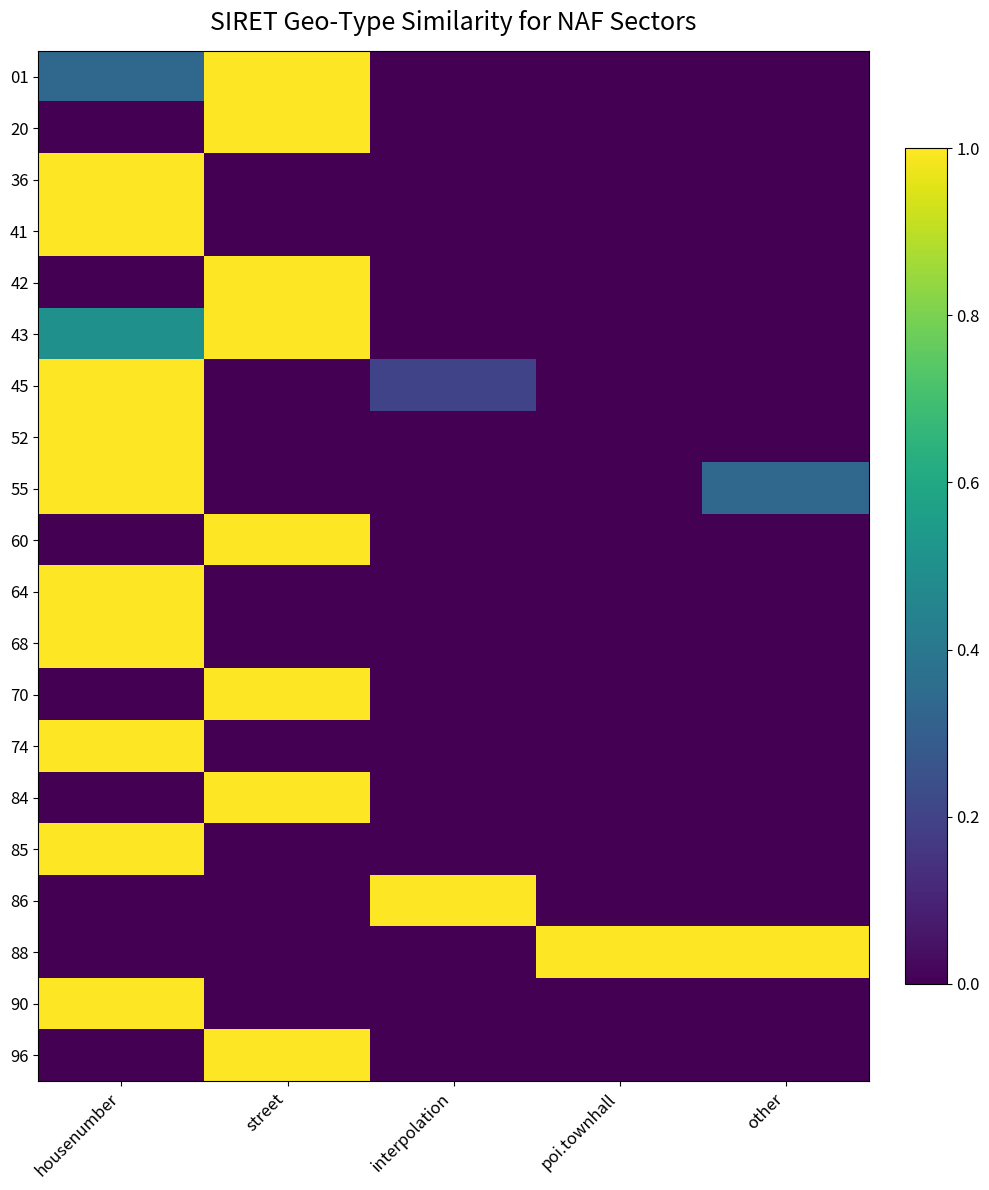

What is the spread (max minus min) of values at housenumber?

1.0